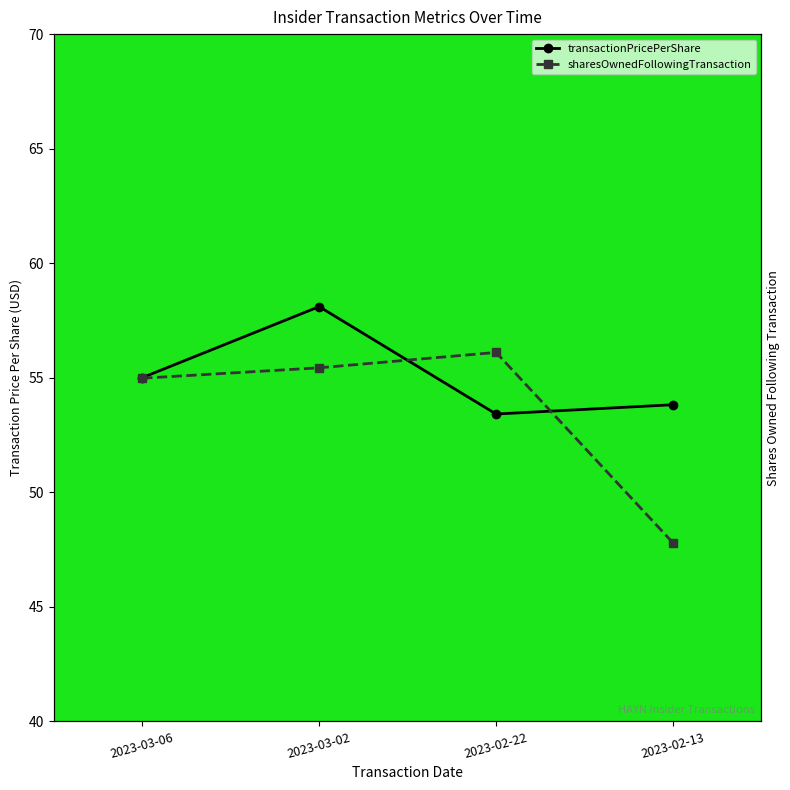

Is this an area chart (filled region under the line)?

No